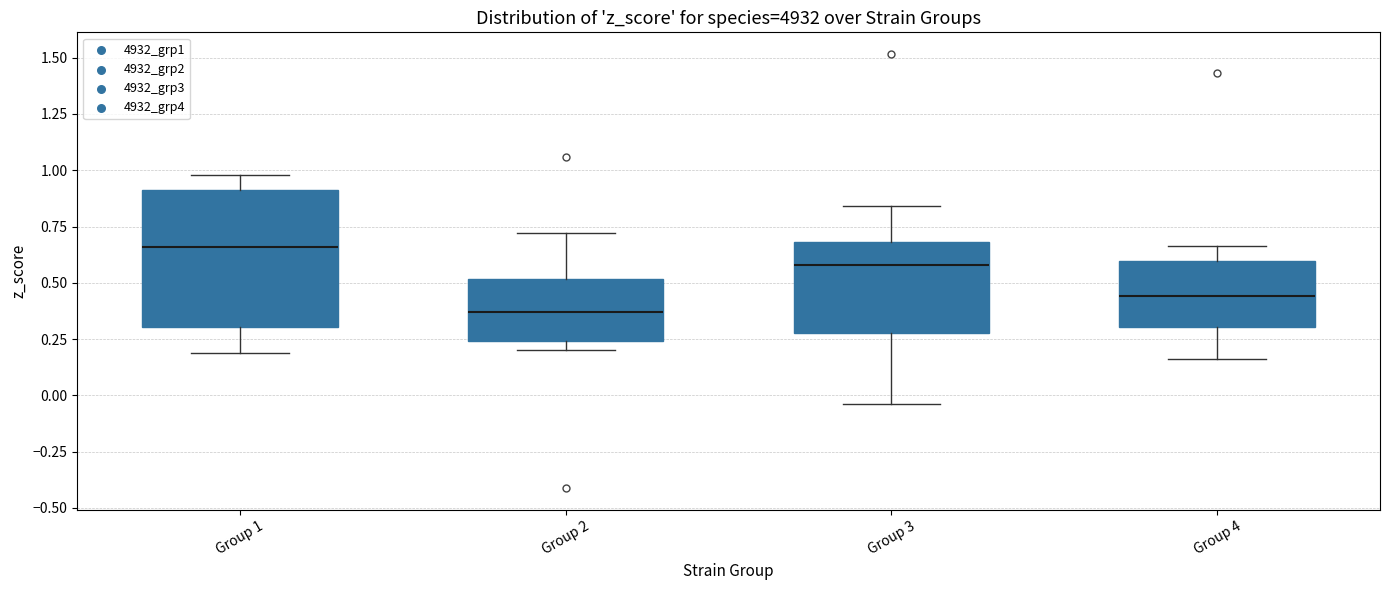

Reading left to right, read every box against the y-axis: the position of its median line, the range the box covers, and the ends of its whiskers. The values are not printed on the chart, so give them approximately, as read against the axis.

Group 1: median 0.65, box 0.30 to 0.90, whiskers 0.20 to 1.00
Group 2: median 0.35, box 0.25 to 0.50, whiskers 0.20 to 0.70
Group 3: median 0.60, box 0.30 to 0.70, whiskers -0.05 to 0.85
Group 4: median 0.45, box 0.30 to 0.60, whiskers 0.15 to 0.65